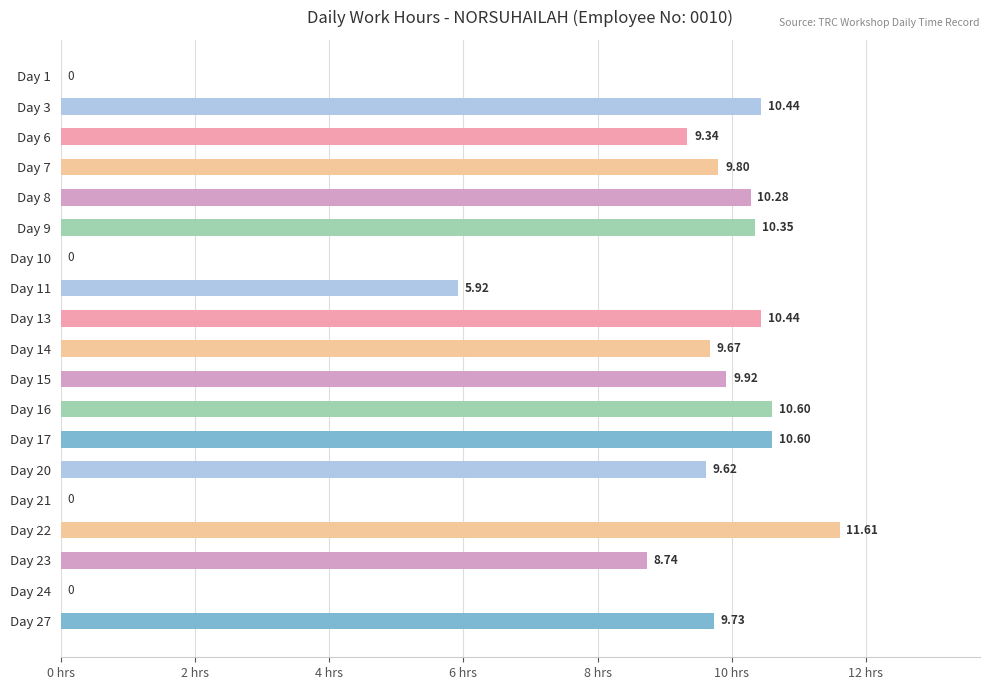

Which has a higher value, Day 14 or Day 22?

Day 22